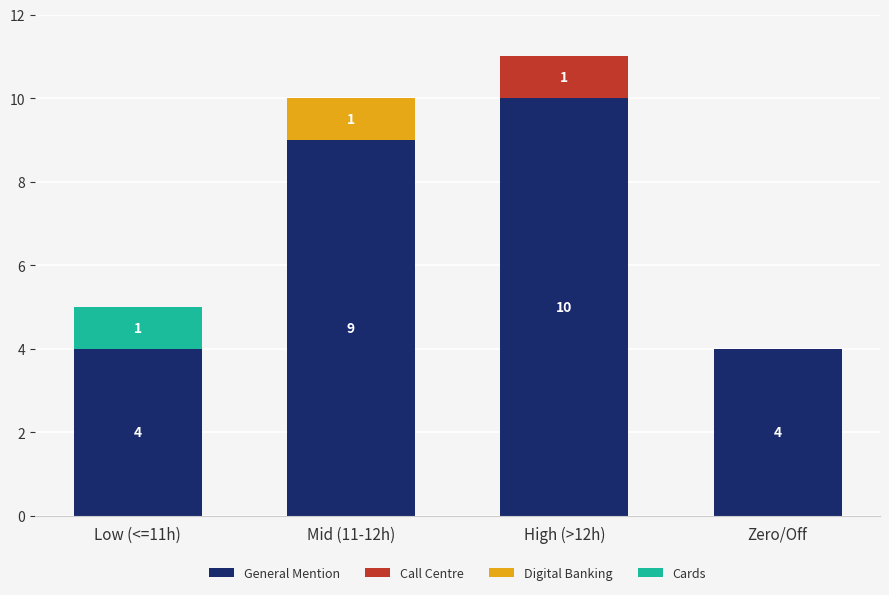

What are all the series names shown in the legend?

General Mention, Call Centre, Digital Banking, Cards